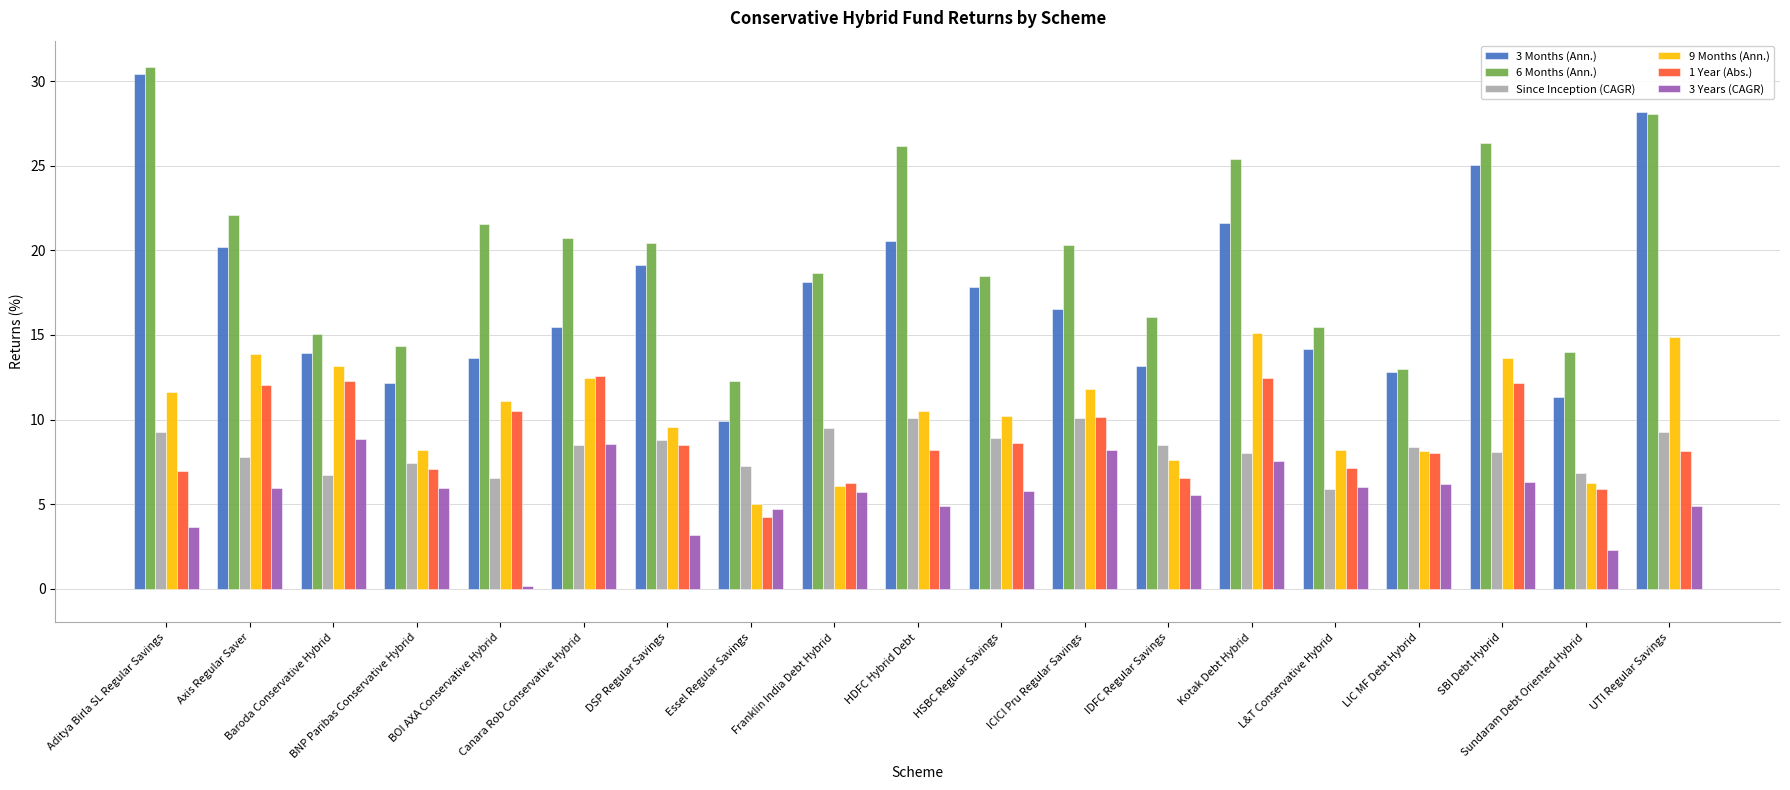

What is the label of the 2nd bar from the left?

Axis Regular Saver